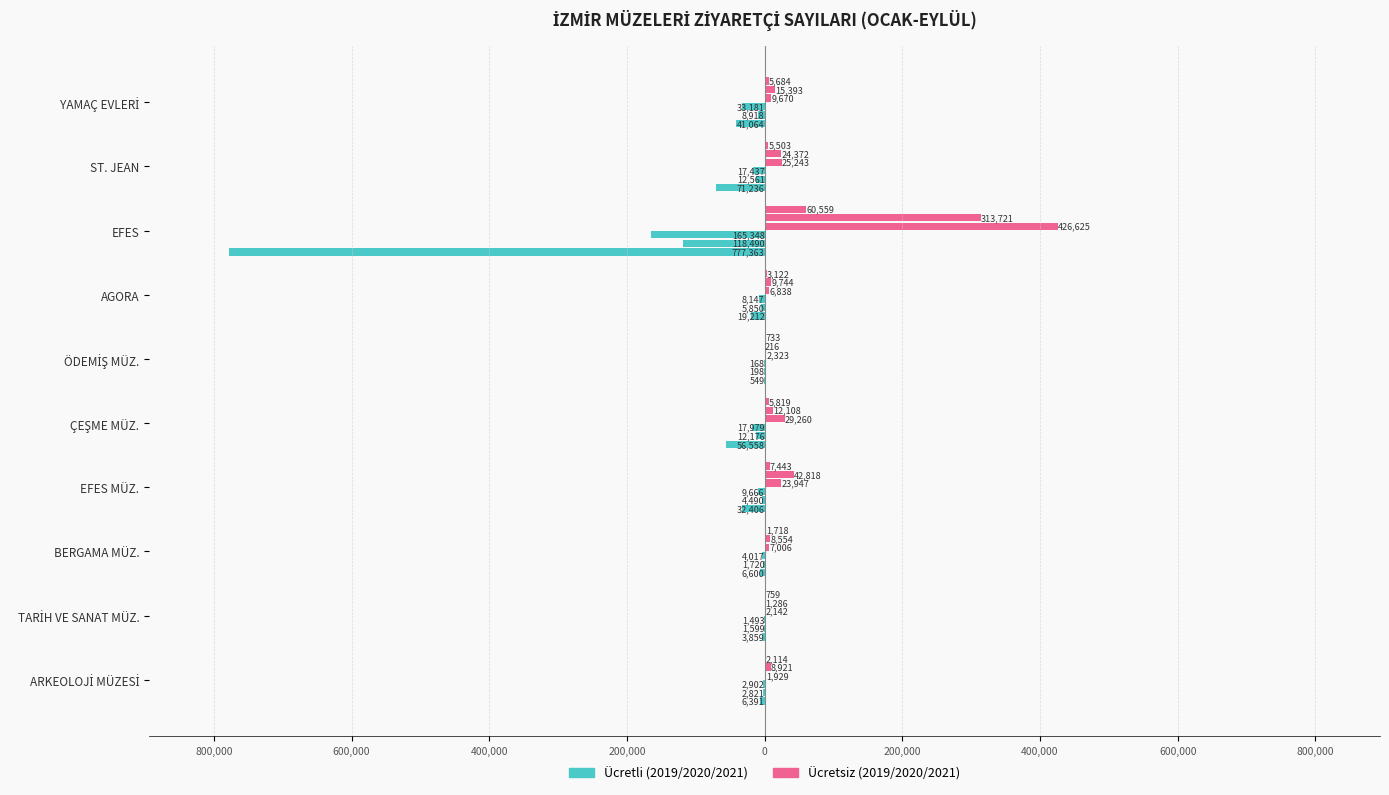

What is the minimum value shown in the chart?

-777363